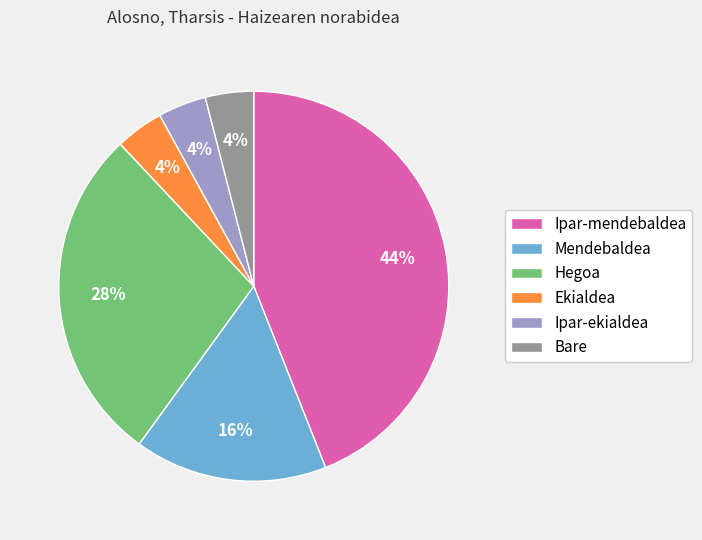

Does Ipar-mendebaldea represent more than half of the total?

No